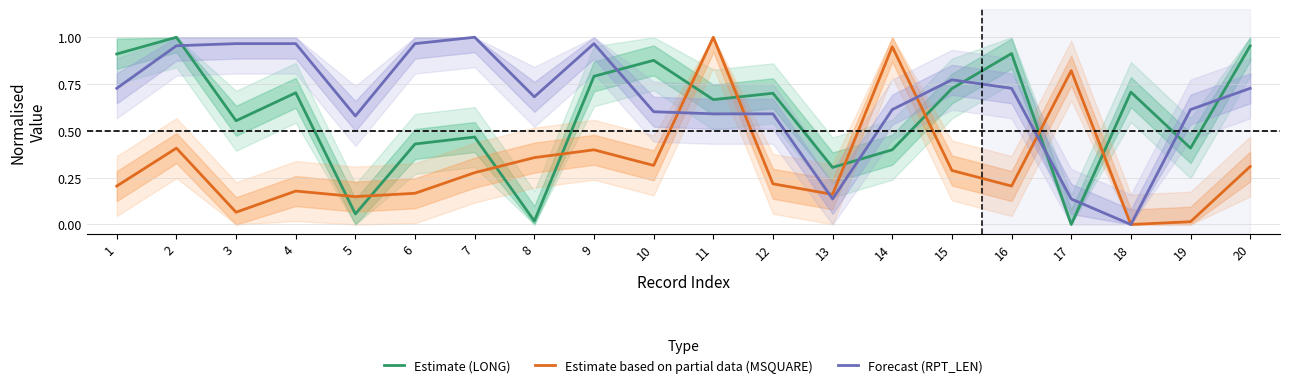

Does the chart display data point markers on the line(s)?

No